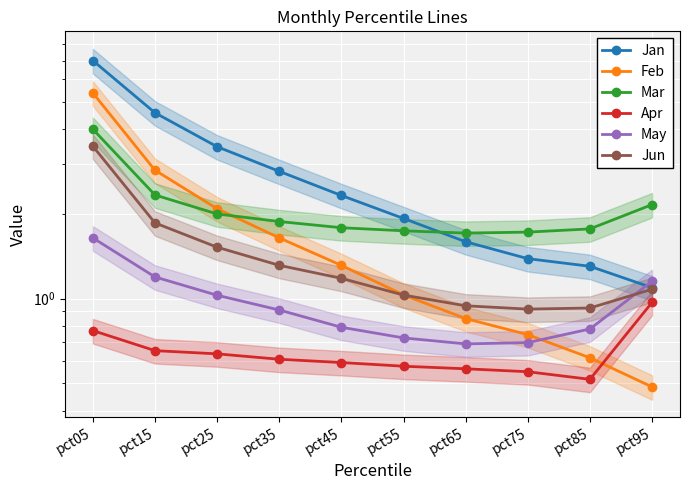

Is this an area chart (filled region under the line)?

No